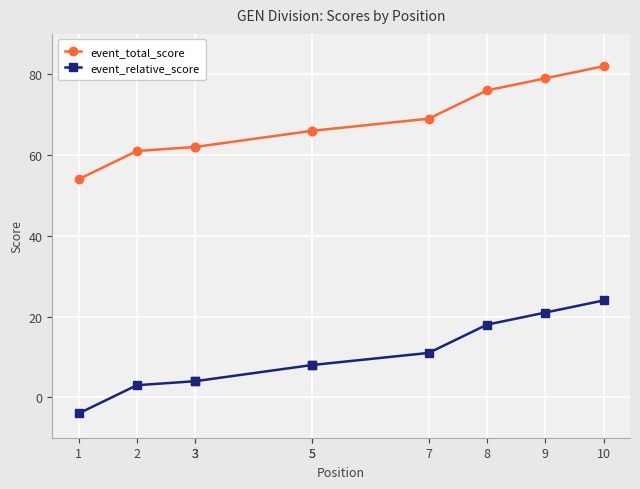

At which label does event_relative_score reach its minimum?

1